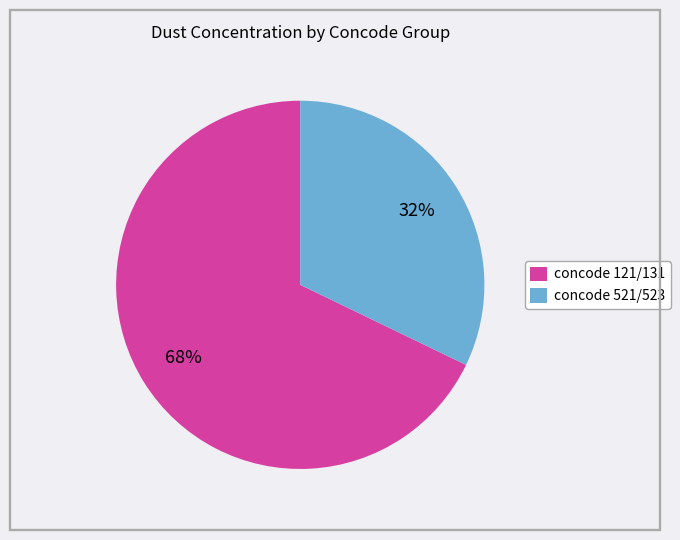

Which category has the smallest portion of the pie?

concode 521/523